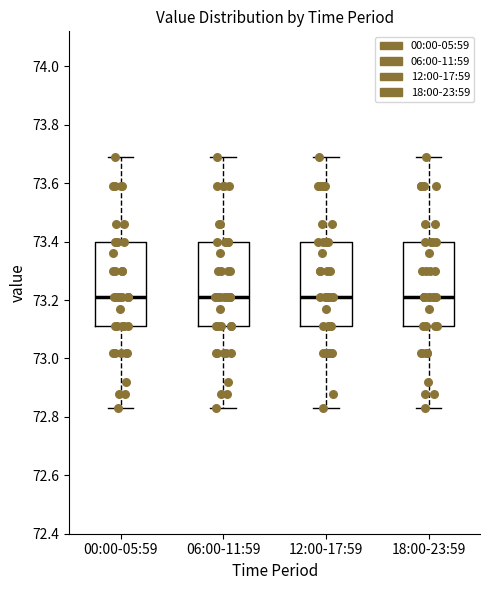

Reading left to right, read every box against the y-axis: the position of its median line, the range the box covers, and the ends of its whiskers. The values are not printed on the chart, so give them approximately, as read against the axis.

00:00-05:59: median 73.22, box 73.12 to 73.40, whiskers 72.84 to 73.70
06:00-11:59: median 73.22, box 73.12 to 73.40, whiskers 72.84 to 73.70
12:00-17:59: median 73.22, box 73.12 to 73.40, whiskers 72.84 to 73.70
18:00-23:59: median 73.22, box 73.12 to 73.40, whiskers 72.84 to 73.70